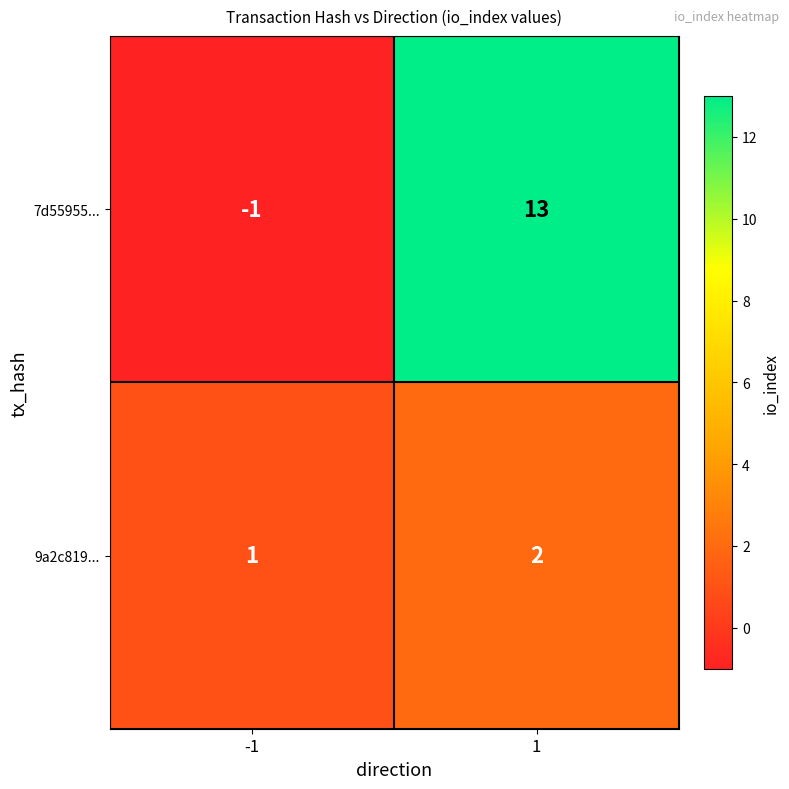

Reading left to right, transcribe all the data shown in this chart.

7d55955...: -1	13
9a2c819...: 1	2